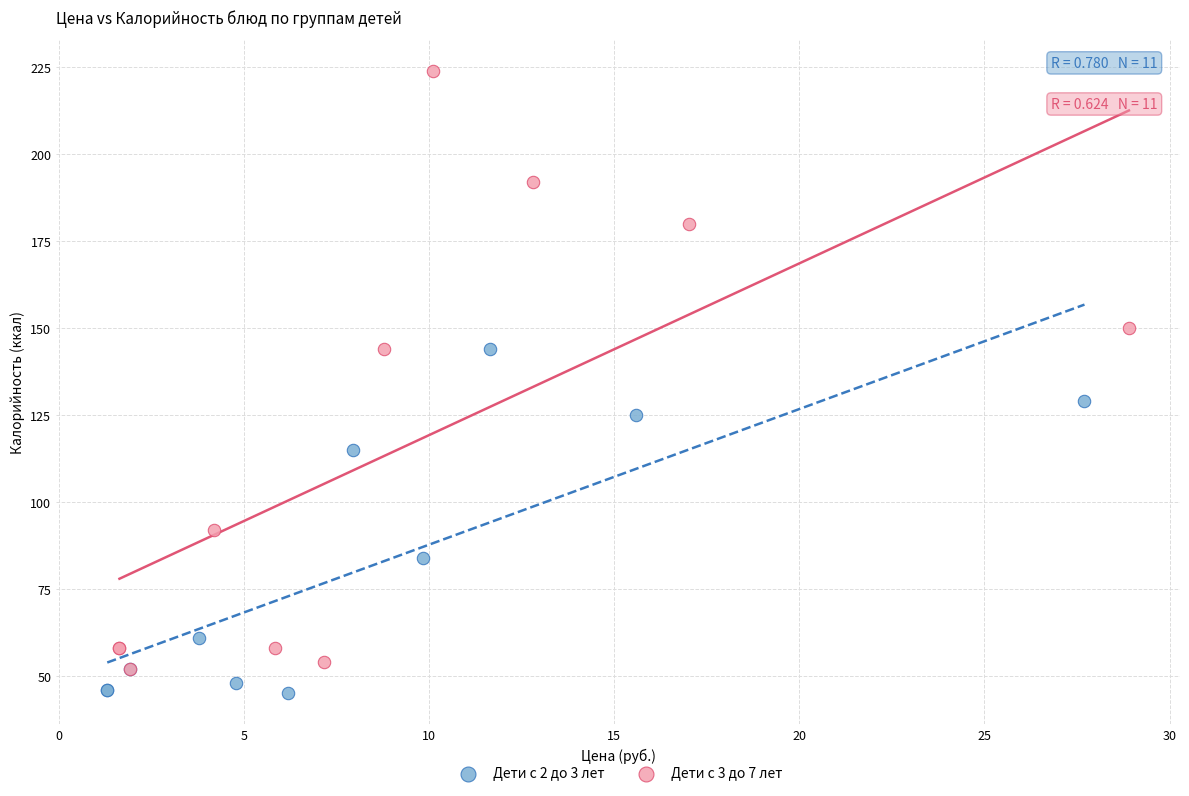

Which series has the largest Y range (max minus min)?

Дети с 3 до 7 лет